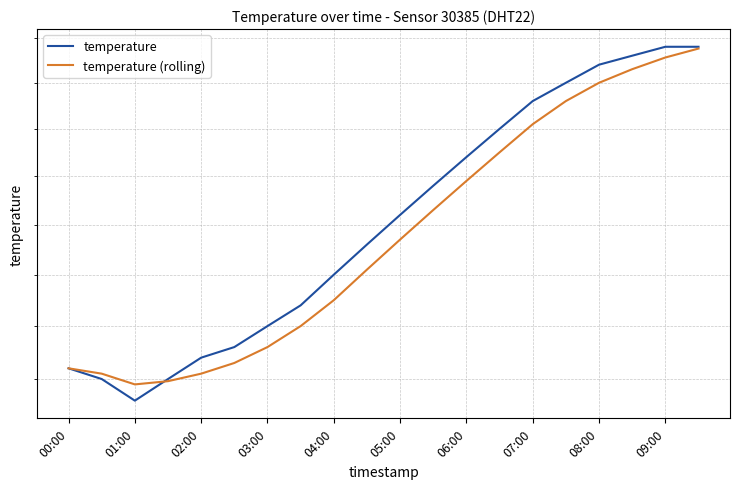

At how many categories does at least one series exceed 18?

10